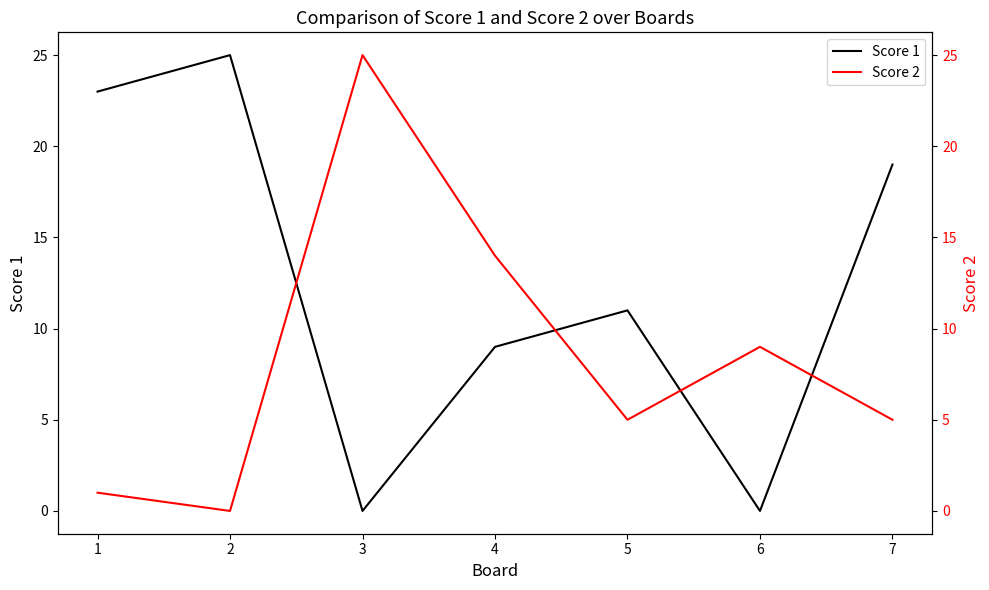

List the labels in order of Score 1 value, largest first.

2, 1, 7, 5, 4, 3, 6